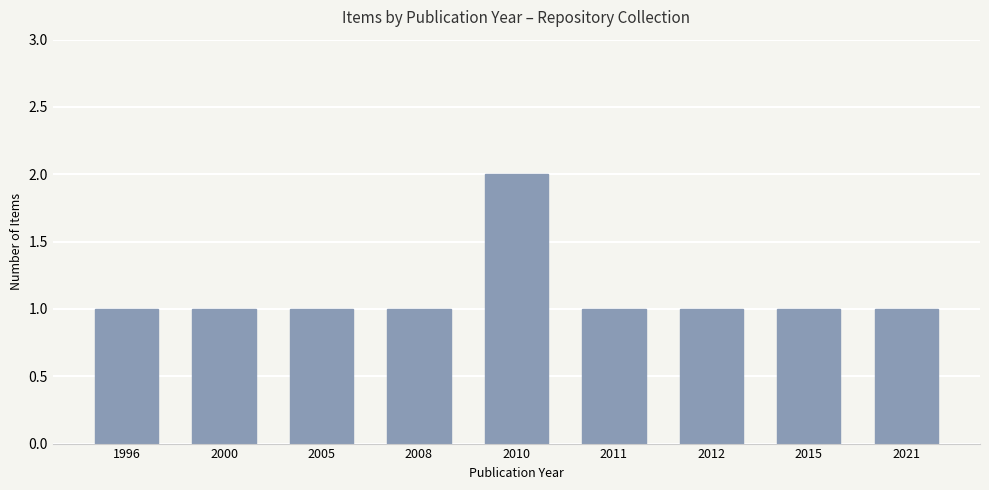

The chart shows a value of 1 at 1996. True or false?

True